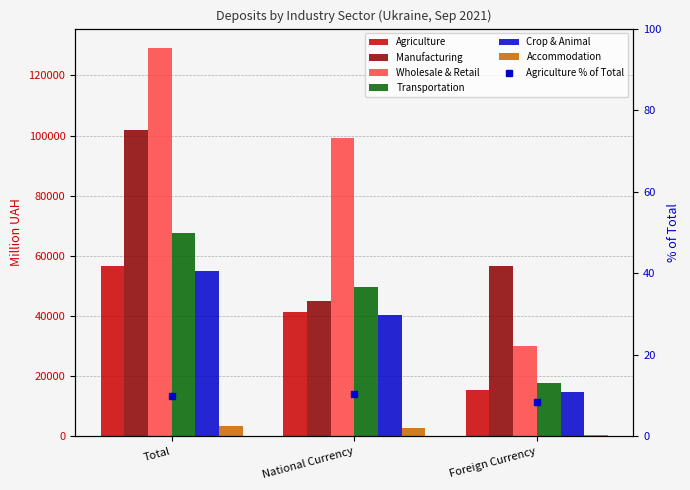

The Crop & Animal series shows 55069.3 at Total. True or false?

True